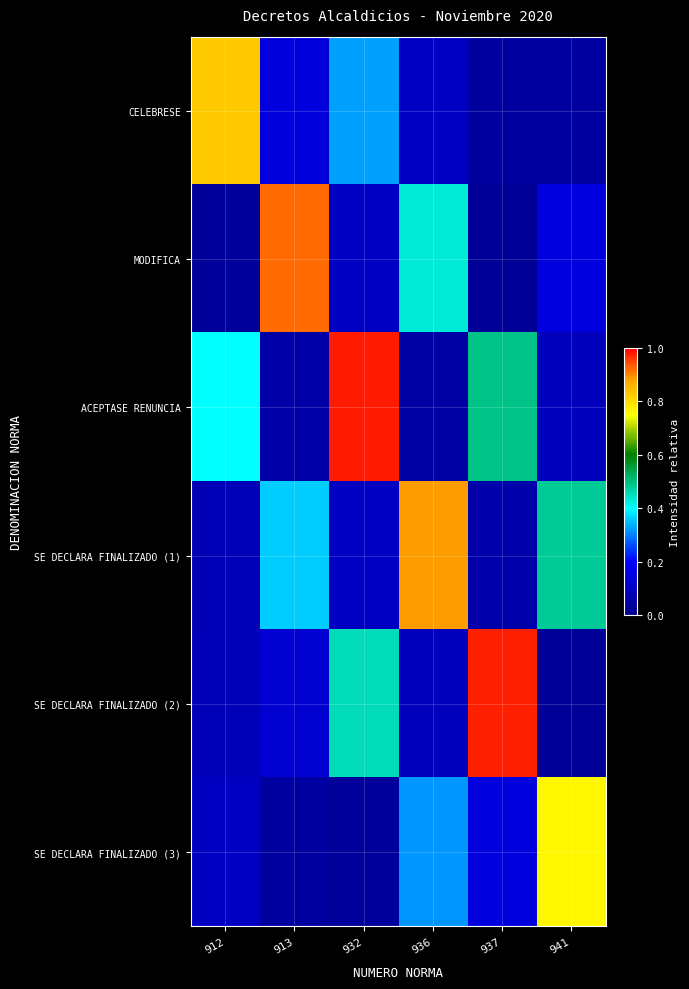

Rank the series at 937 from lowest to highest value.

MODIFICA, CELEBRESE, SE DECLARA FINALIZADO (1), SE DECLARA FINALIZADO (3), ACEPTASE RENUNCIA, SE DECLARA FINALIZADO (2)